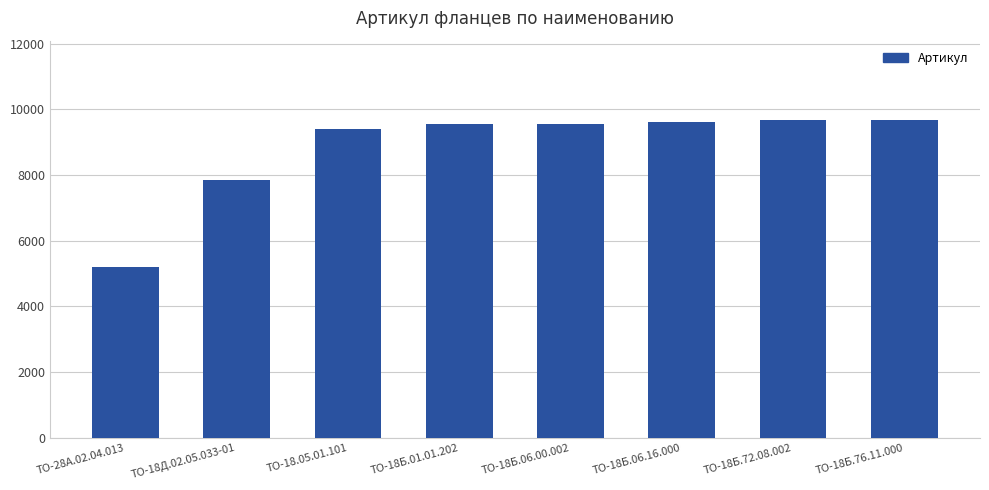

Is it true that the value at ТО-18Б.72.08.002 is 6203?

False